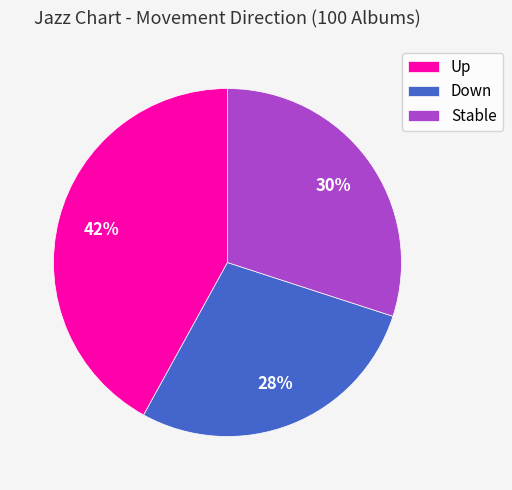

What percentage is the Down slice, to the nearest percent?

28%